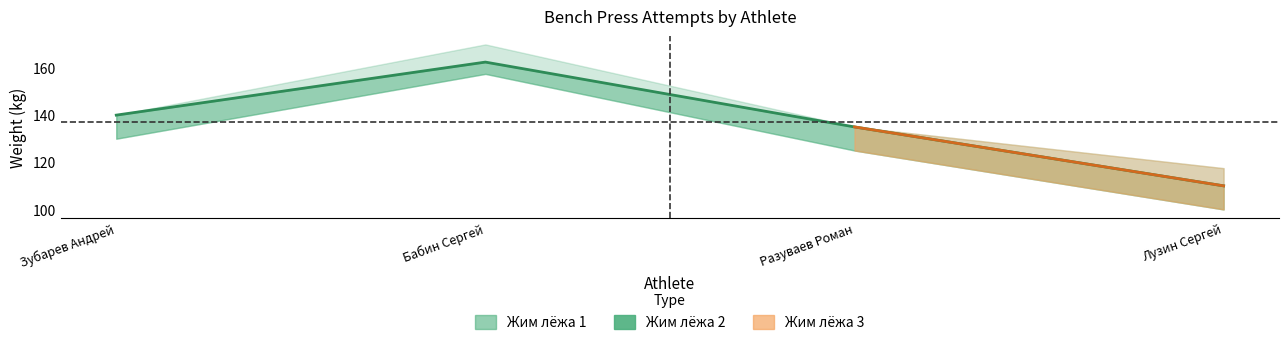

What is the greatest value displayed?

162.5